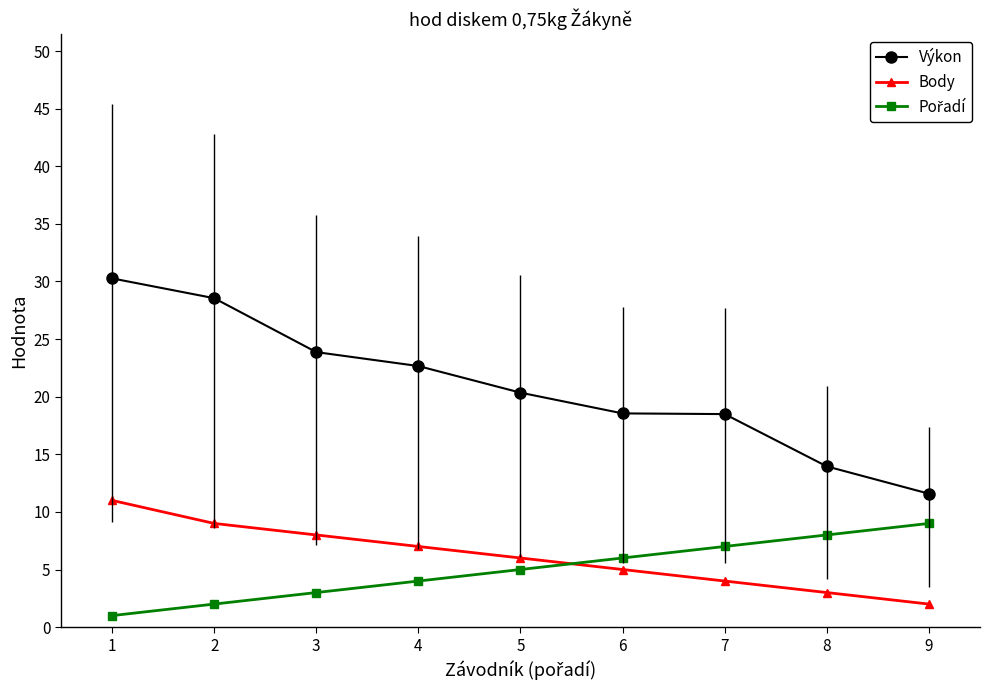

What is the value of the Body point at the 2nd from the left?

9.0